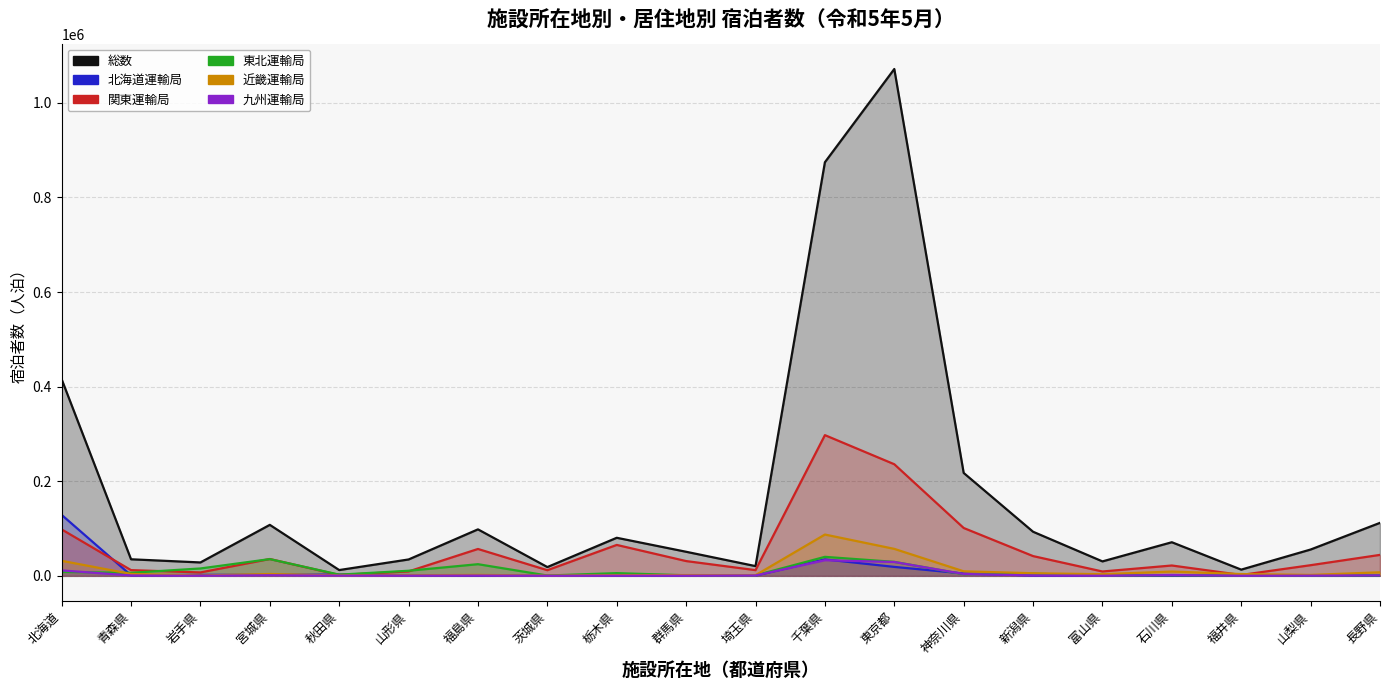

True or false: 東北運輸局 and 九州運輸局 cross at least once.

True